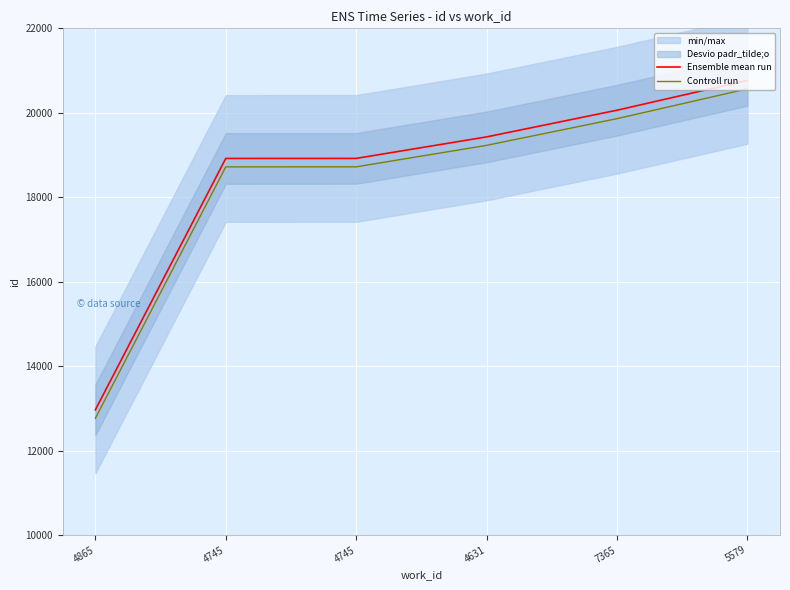

Which series changed the most between 4865 and 4745?

Ensemble mean run